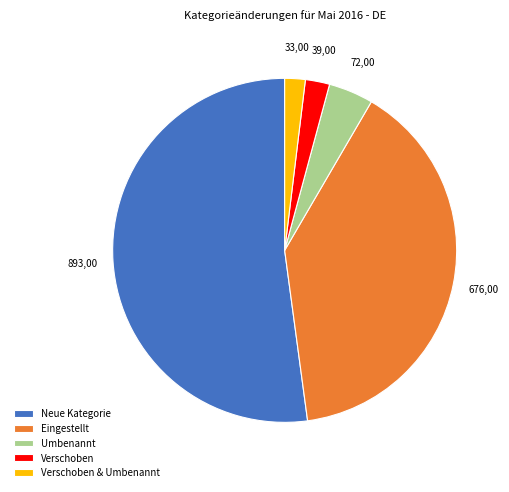

Is it true that Eingestellt is 39% of the pie?

True